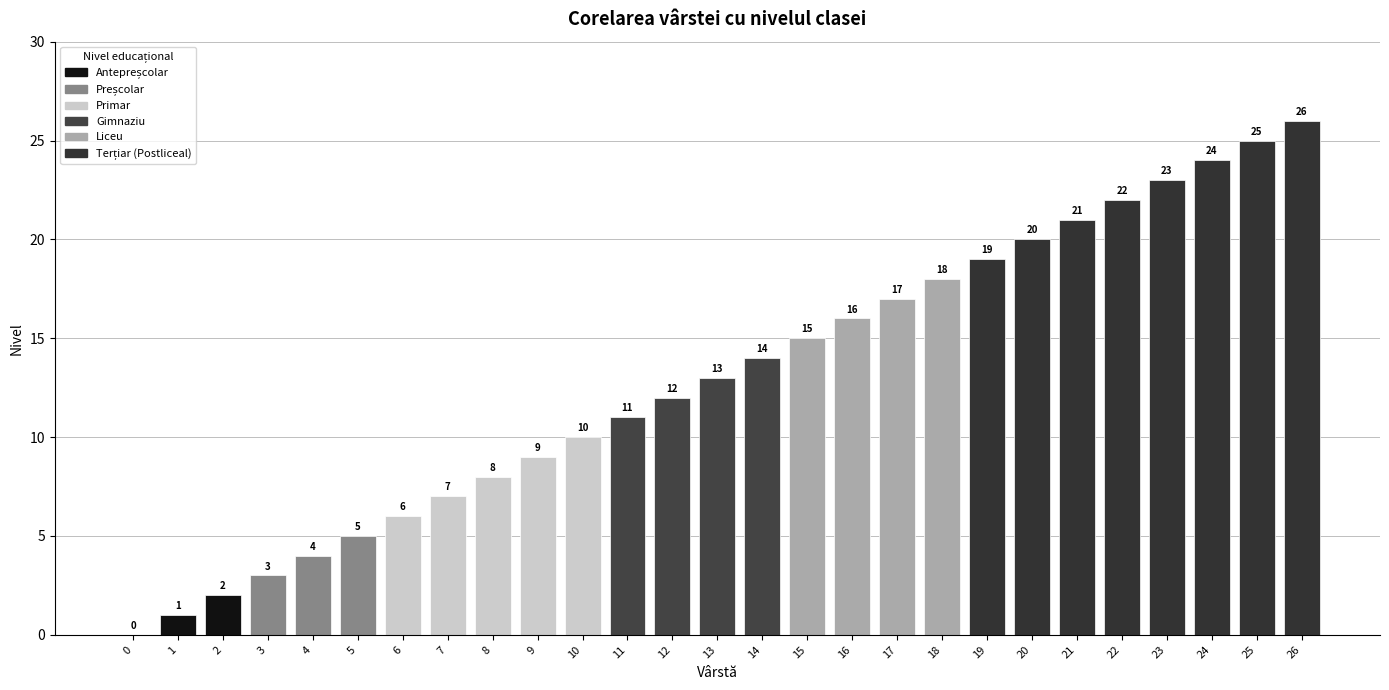

True or false: the data shows 17 at 17.

True